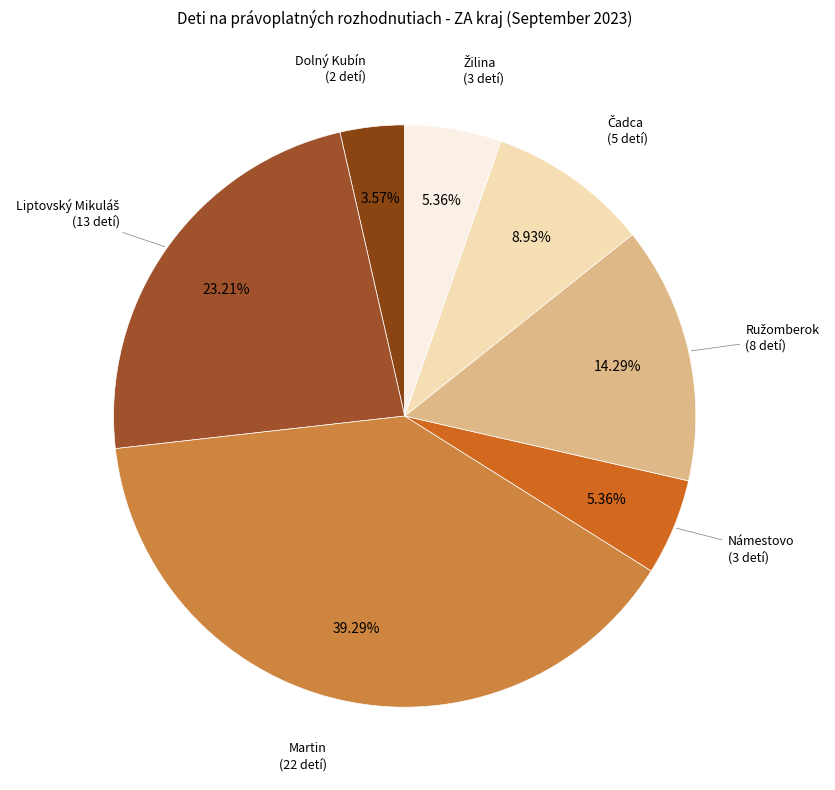

What is the smallest slice in the pie chart?

Dolný Kubín